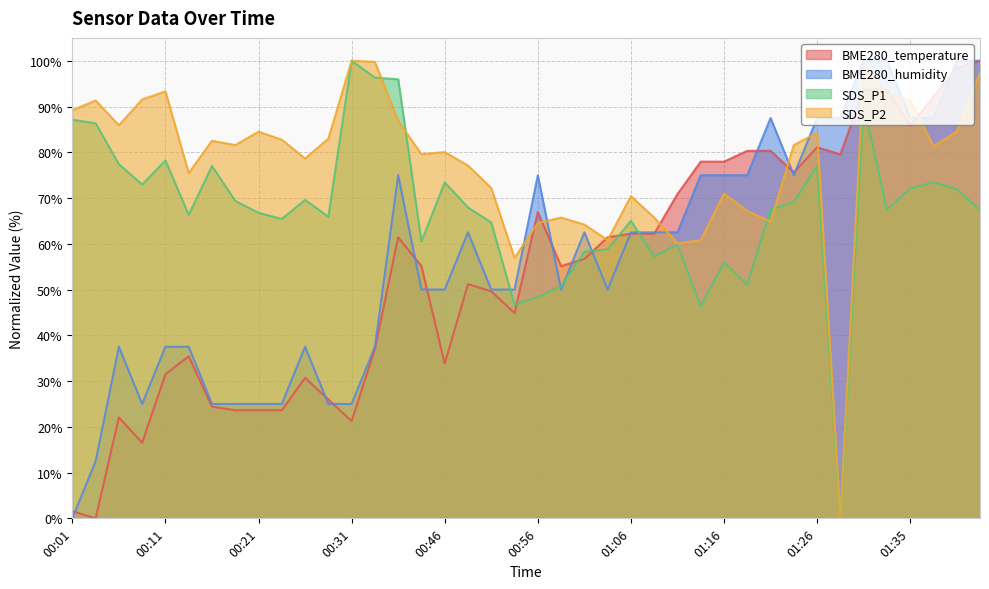

How many data points does each series have?

40